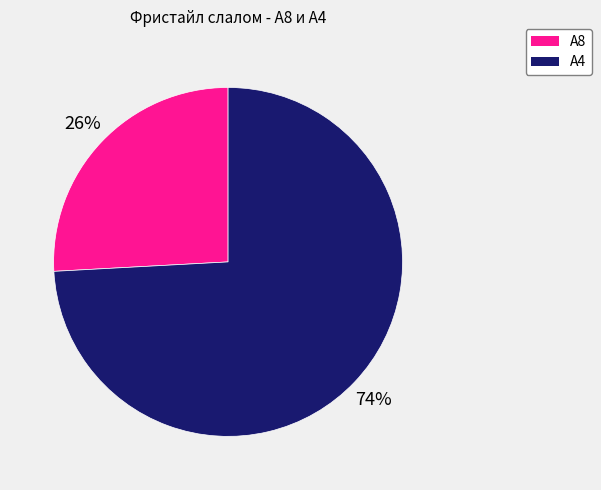

To the nearest percent, what is the difference between the largest and smallest slice percentages?

48%